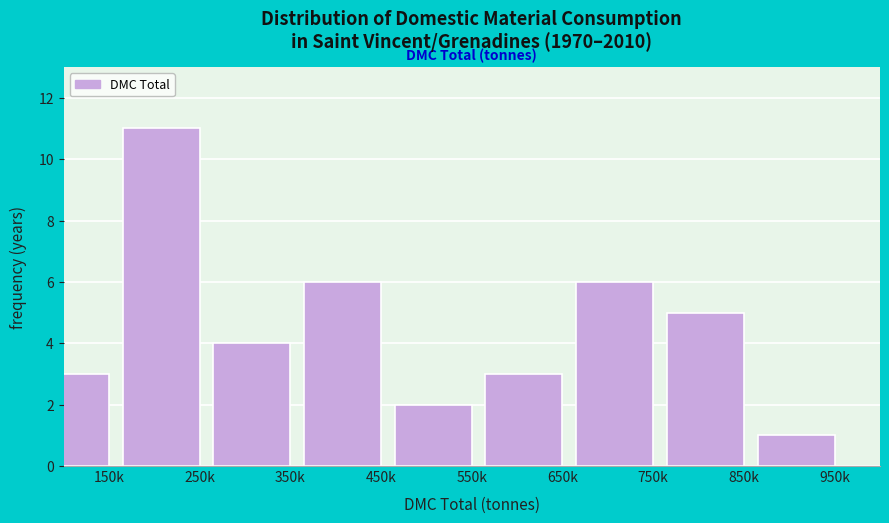

Reading left to right, list all the values displayed in this chart.

150k=3	250k=11	350k=4	450k=6	550k=2	650k=3	750k=6	850k=5	950k=1